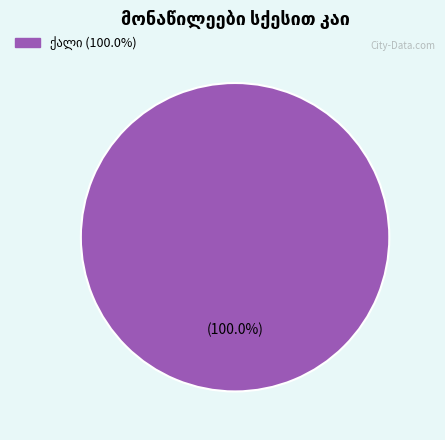

Is there a majority slice in this chart?

Yes